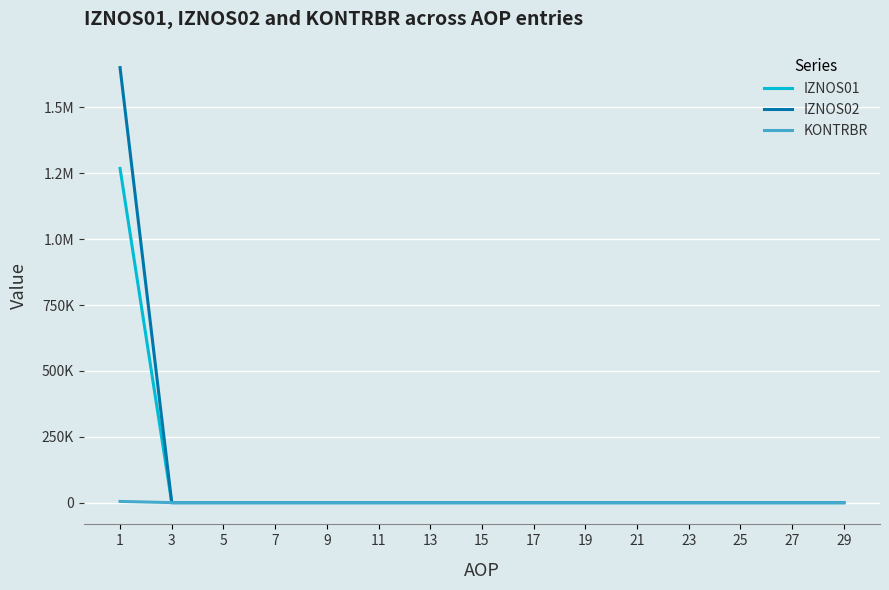

What are all the series names shown in the legend?

IZNOS01, IZNOS02, KONTRBR